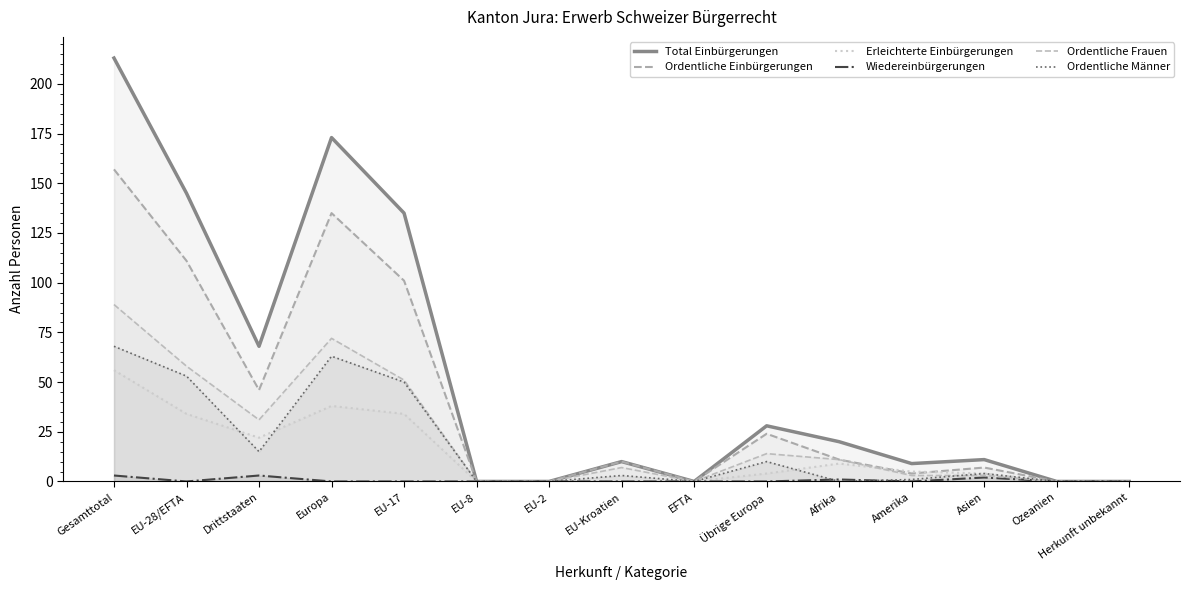

Which category has the lowest value across all series?

EU-8